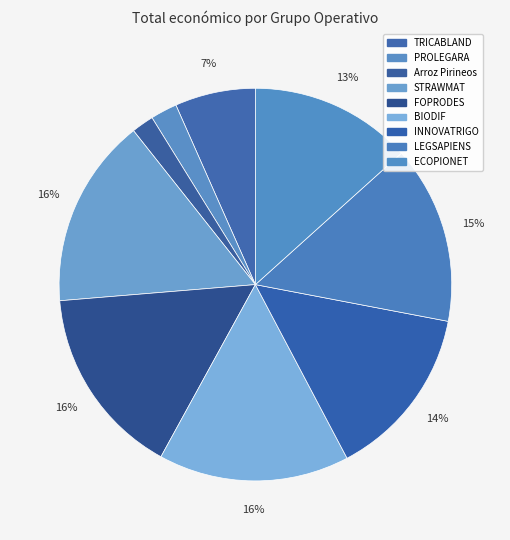

What percentage do STRAWMAT and ECOPIONET together represent?

29.0%